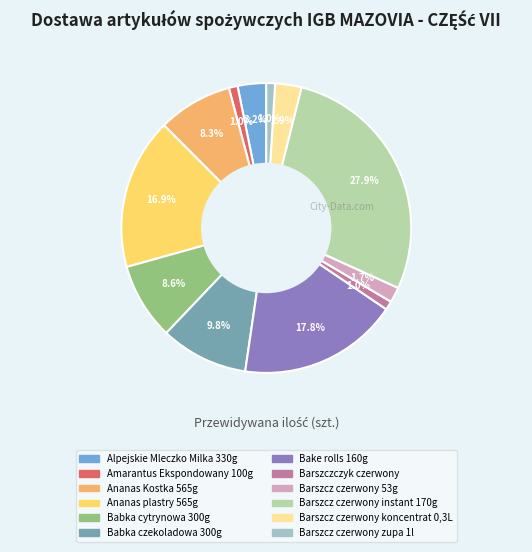

What percentage is the Babka czekoladowa 300g slice, to the nearest percent?

10%